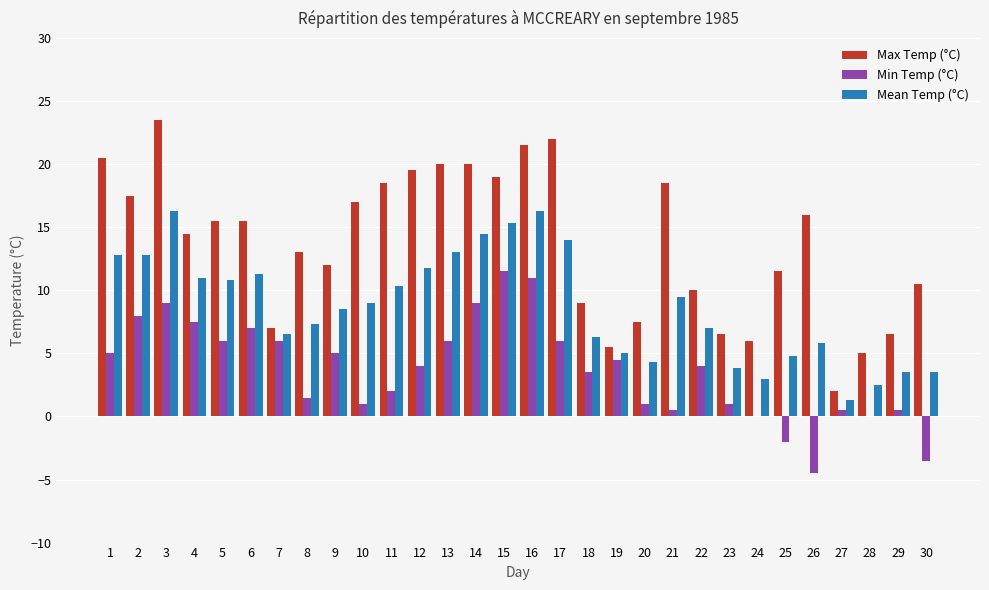

Is the value of Mean Temp (°C) at 16 greater than the value of Min Temp (°C) at 19?

Yes